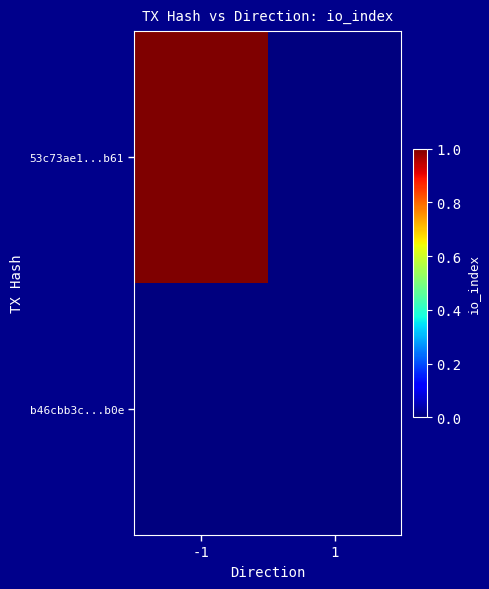

At how many categories does at least one series exceed 0?

1